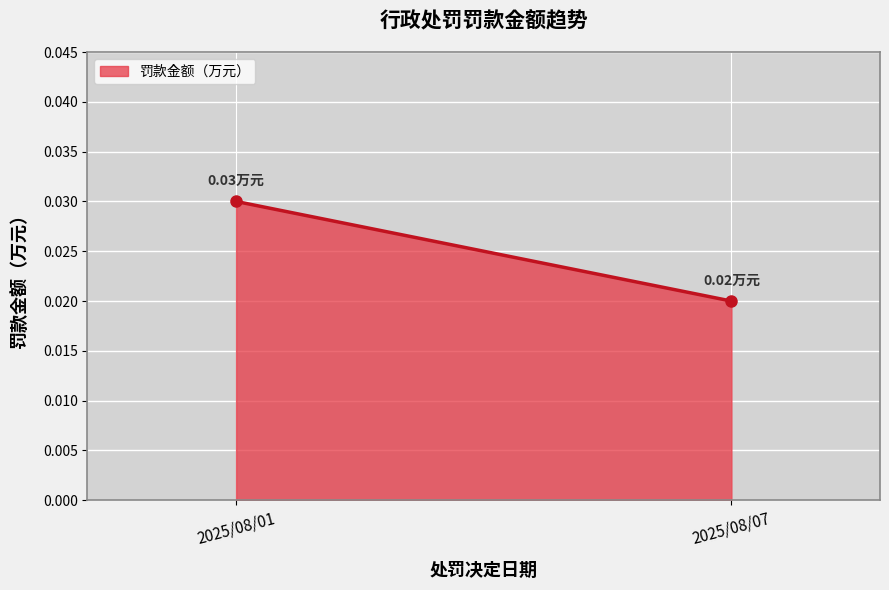

Reading right to left, list all the values displayed in this chart.

2025/08/07=0.0	2025/08/01=0.0